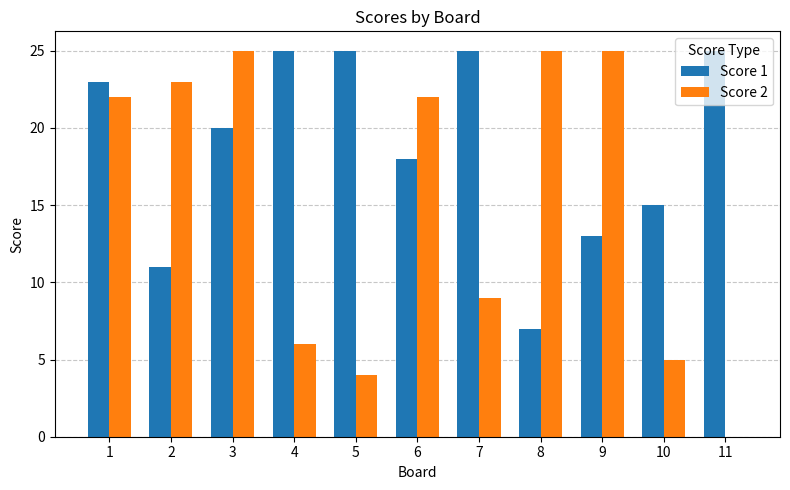

Which series has the largest total across all categories?

Score 1